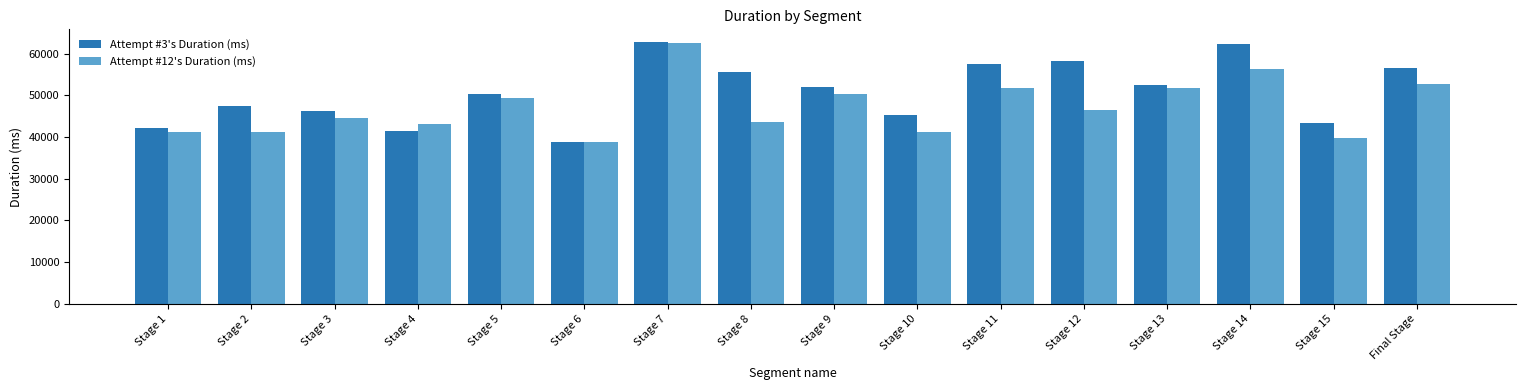

Are the bars horizontal?

No